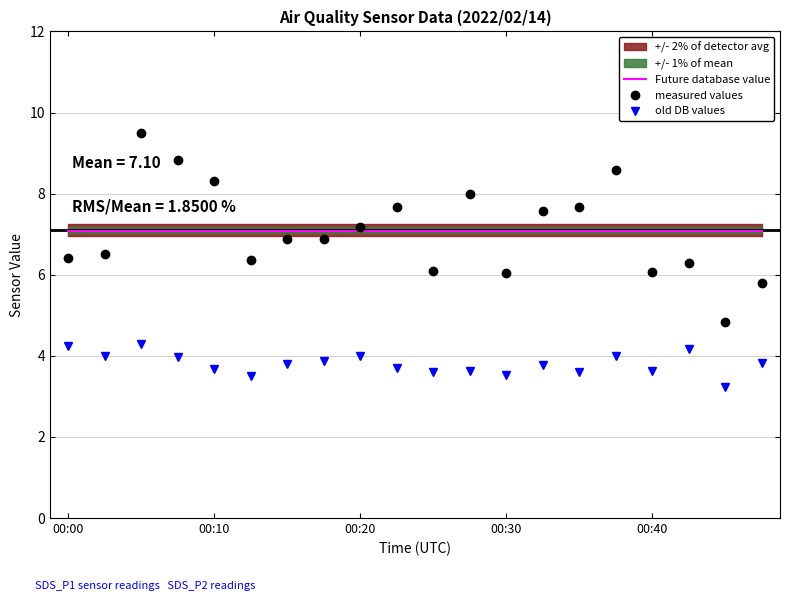

What is the sum of the old DB values values at 19 and 9?

7.5